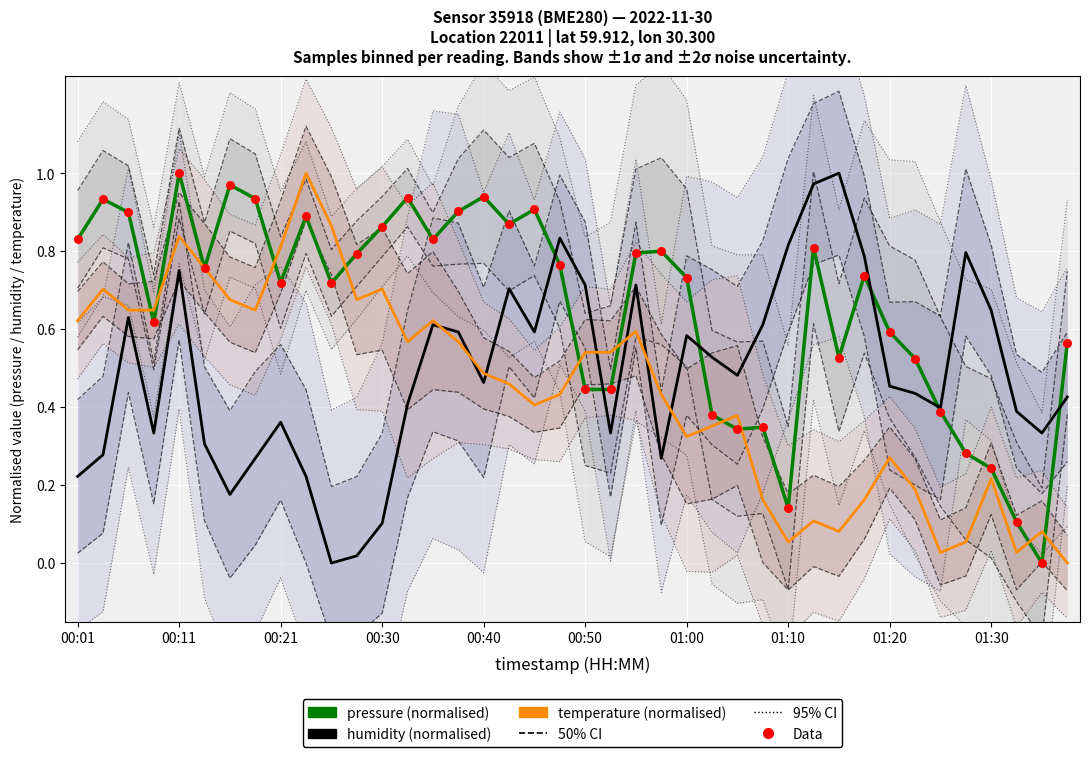

Which series reaches the minimum Y coordinate?

pressure (normalised)